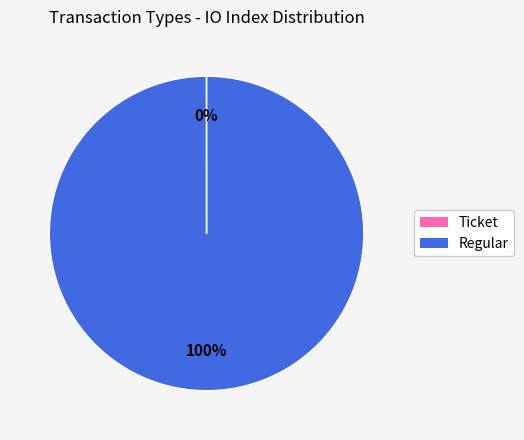

To the nearest percent, what is the difference between the largest and smallest slice percentages?

100%